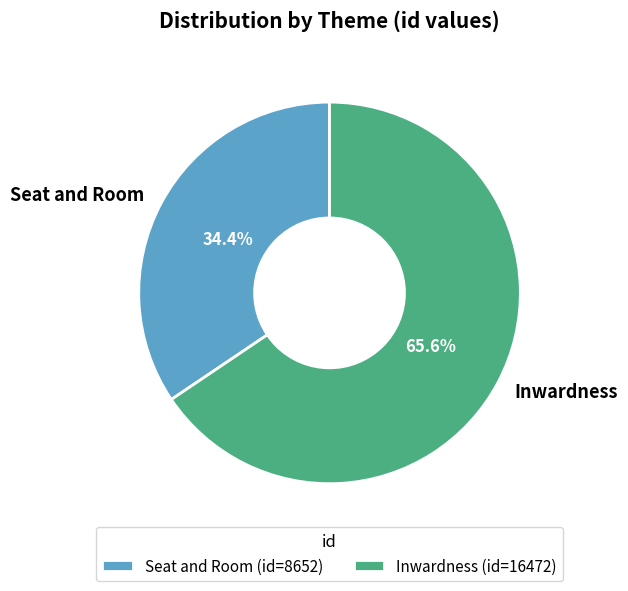

Which slice is the smallest?

Seat and Room